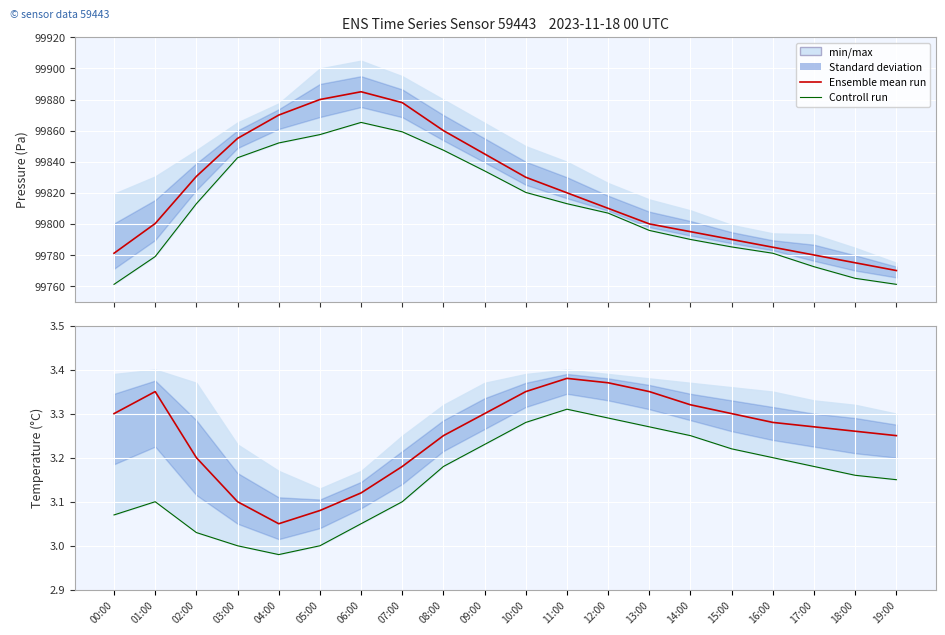

Reading left to right, list all the values displayed in this chart.

Ensemble mean run: 3.3	3.4	3.2	3.1	3.0	3.1	3.1	3.2	3.2	3.3	3.4	3.4	3.4	3.4	3.3	3.3	3.3	3.3	3.3	3.2
Controll run: 3.1	3.1	3.0	3.0	3.0	3.0	3.0	3.1	3.2	3.2	3.3	3.3	3.3	3.3	3.2	3.2	3.2	3.2	3.2	3.1